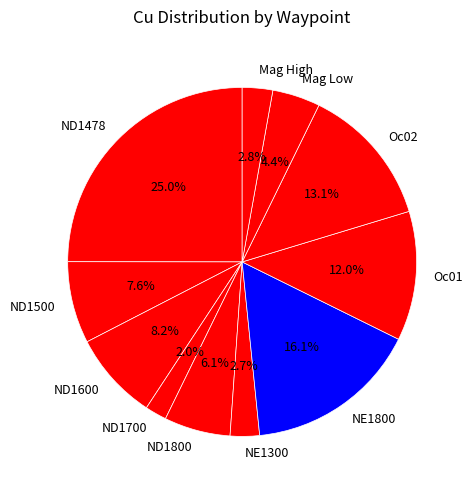

Count the number of slices in the pie.

11